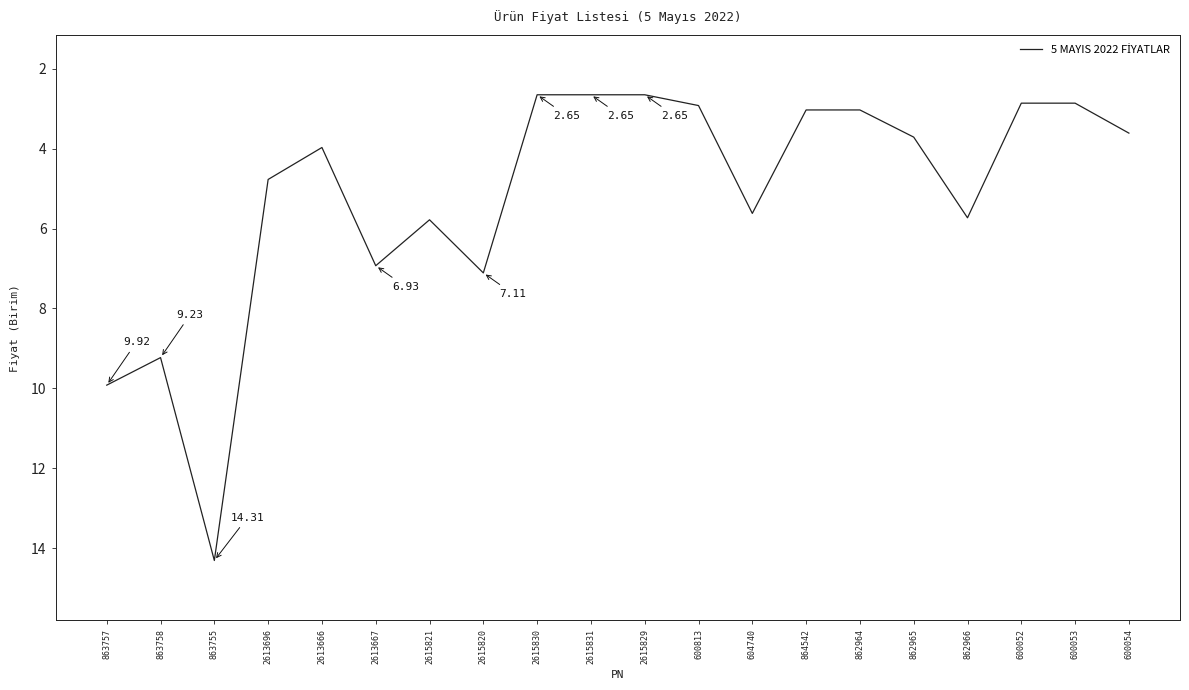

Is it true that the value at 604740 is 5.6?

True